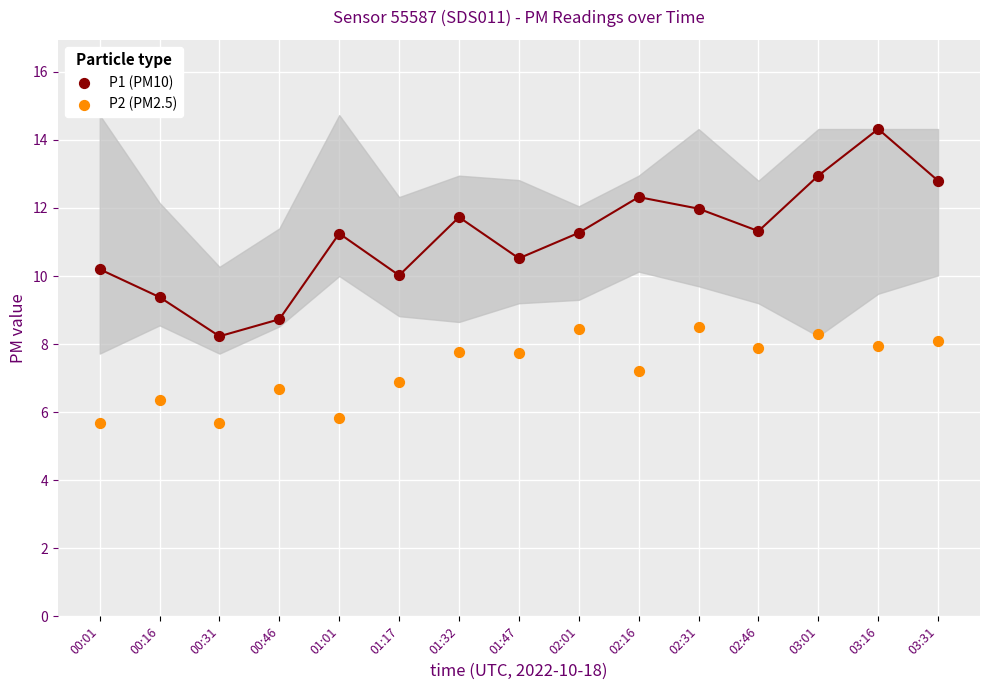

Which series has the widest spread of Y values?

P1 (PM10)